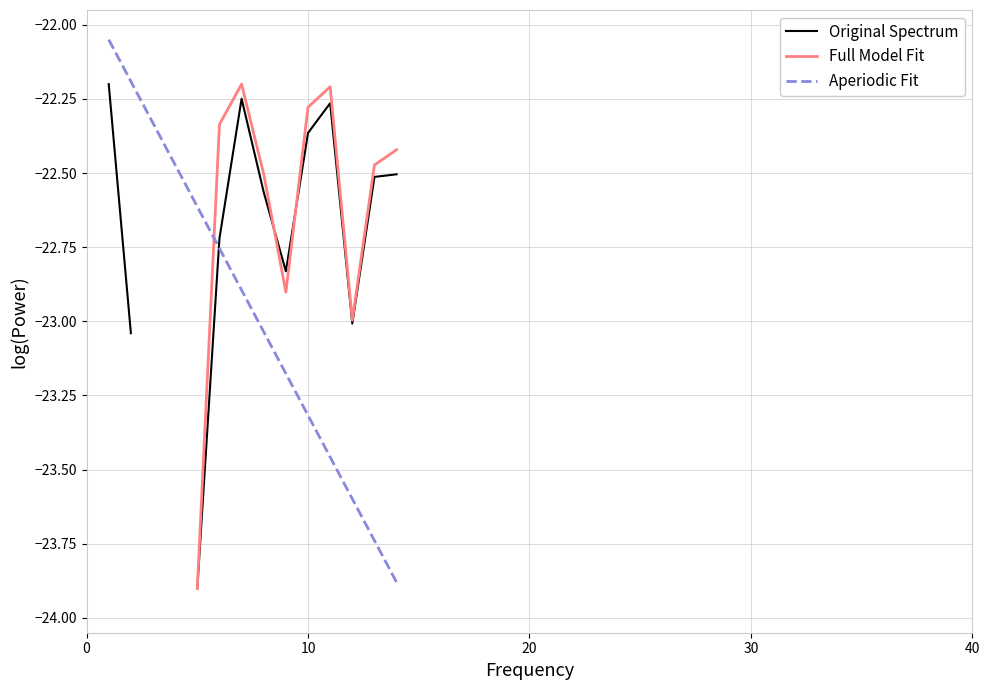

In Original Spectrum, how many points are higher than both neighbors (excluding endpoints)?

2